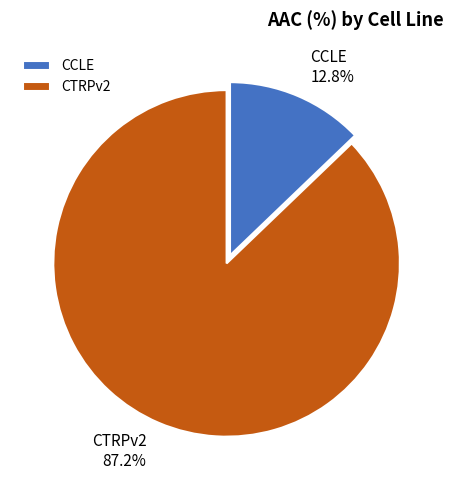

How many segments does this pie chart have?

2